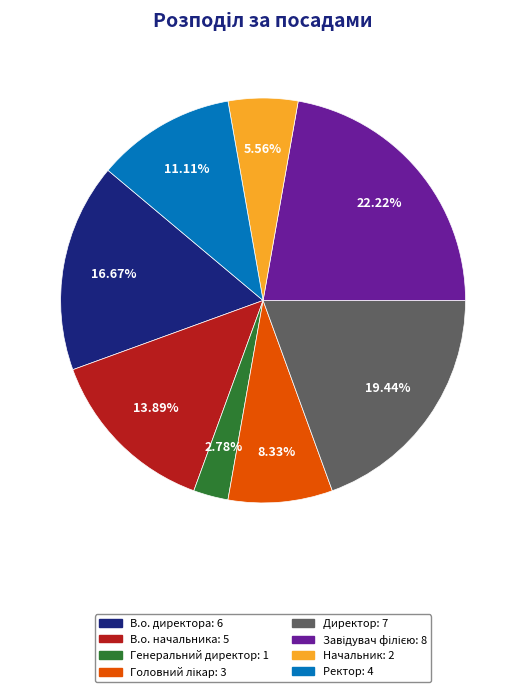

Is the sum of Ректор: 4 and В.о. начальника: 5 greater than half?

No